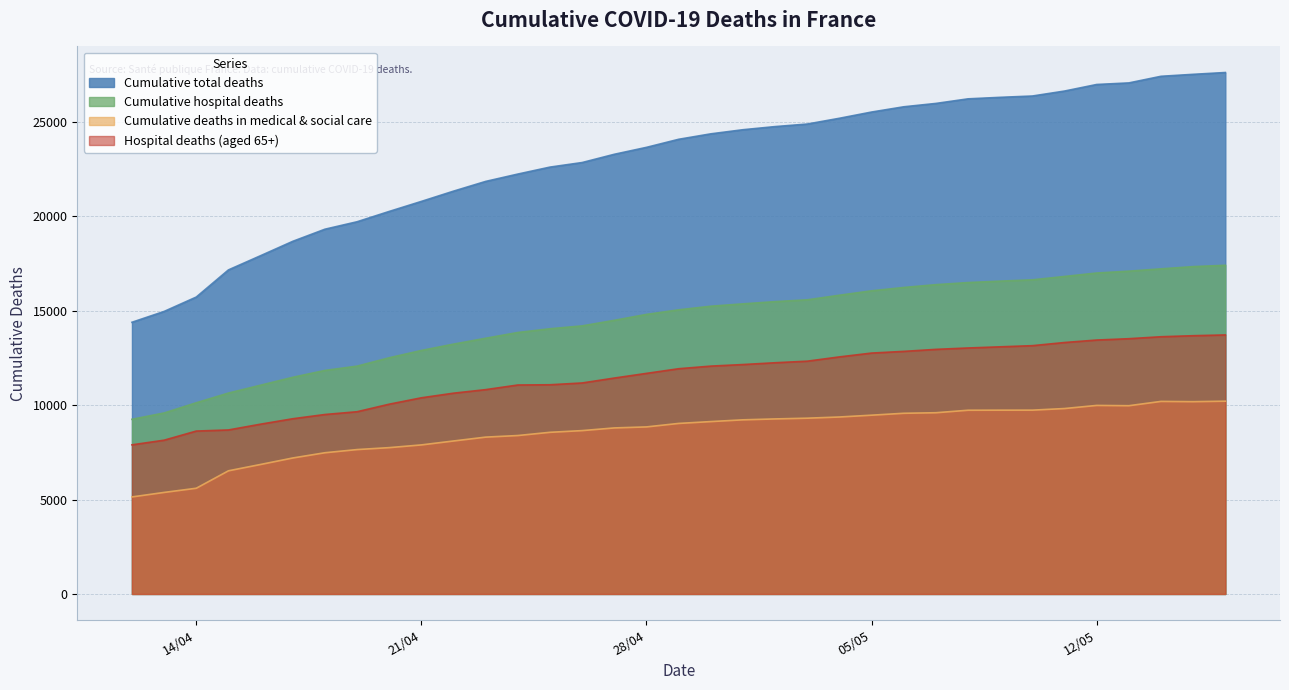

How many data points in Hospital deaths (aged 65+) are less than 11932?

17